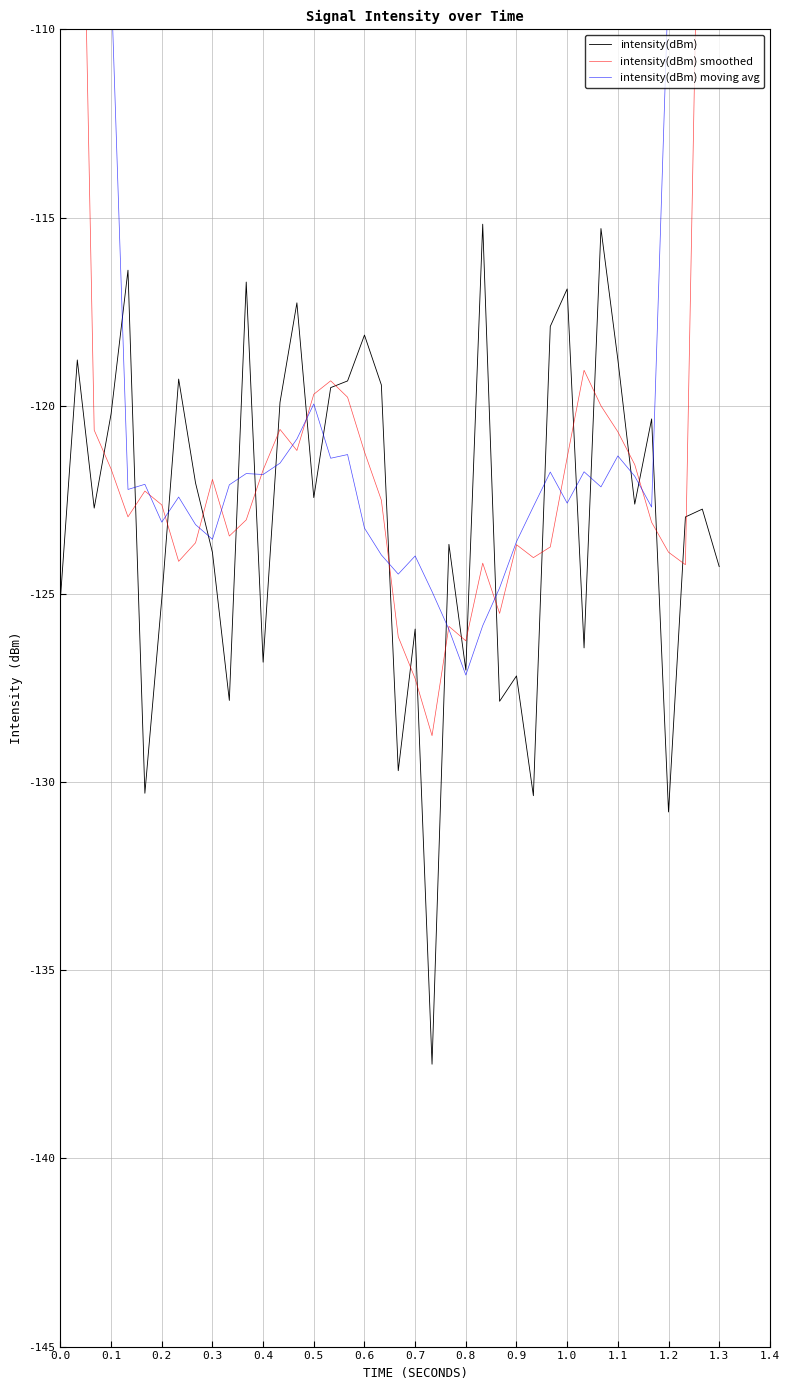

Is it true that intensity(dBm) equals -116.9 at 1.0?

True